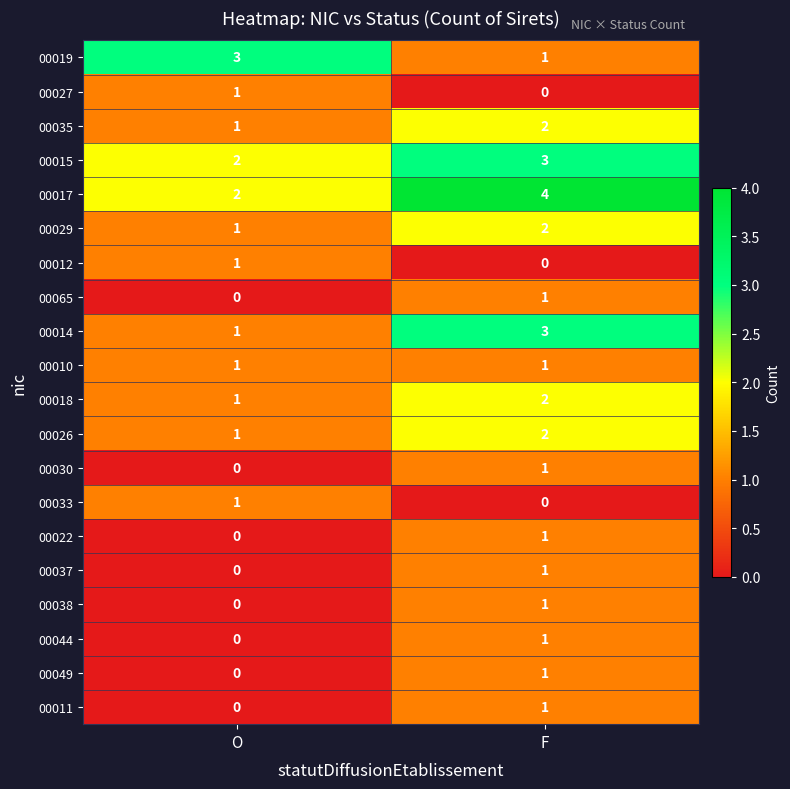

At which category is the sum across all series the highest?

F